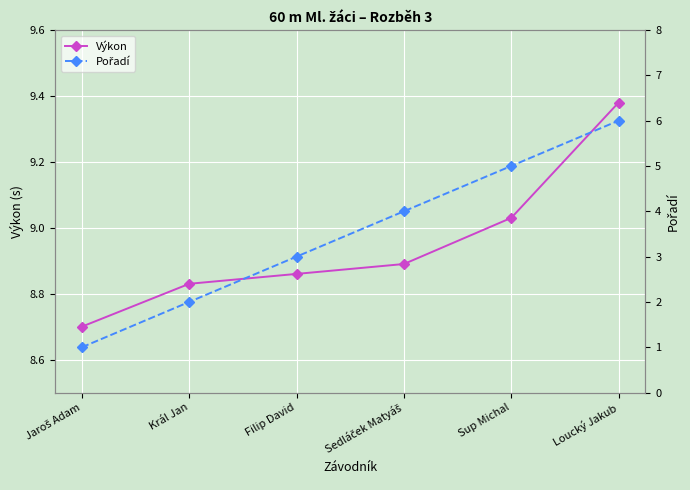

List the series in order of their peak value, lowest first.

Pořadí, Výkon